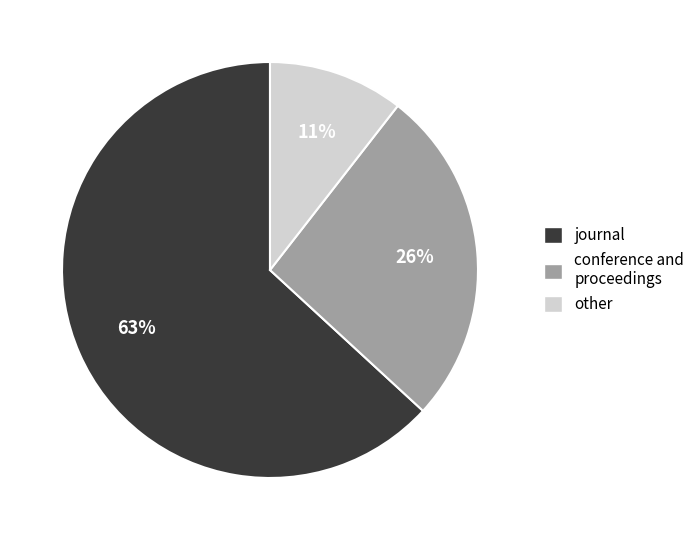

Which category has the smallest portion of the pie?

other